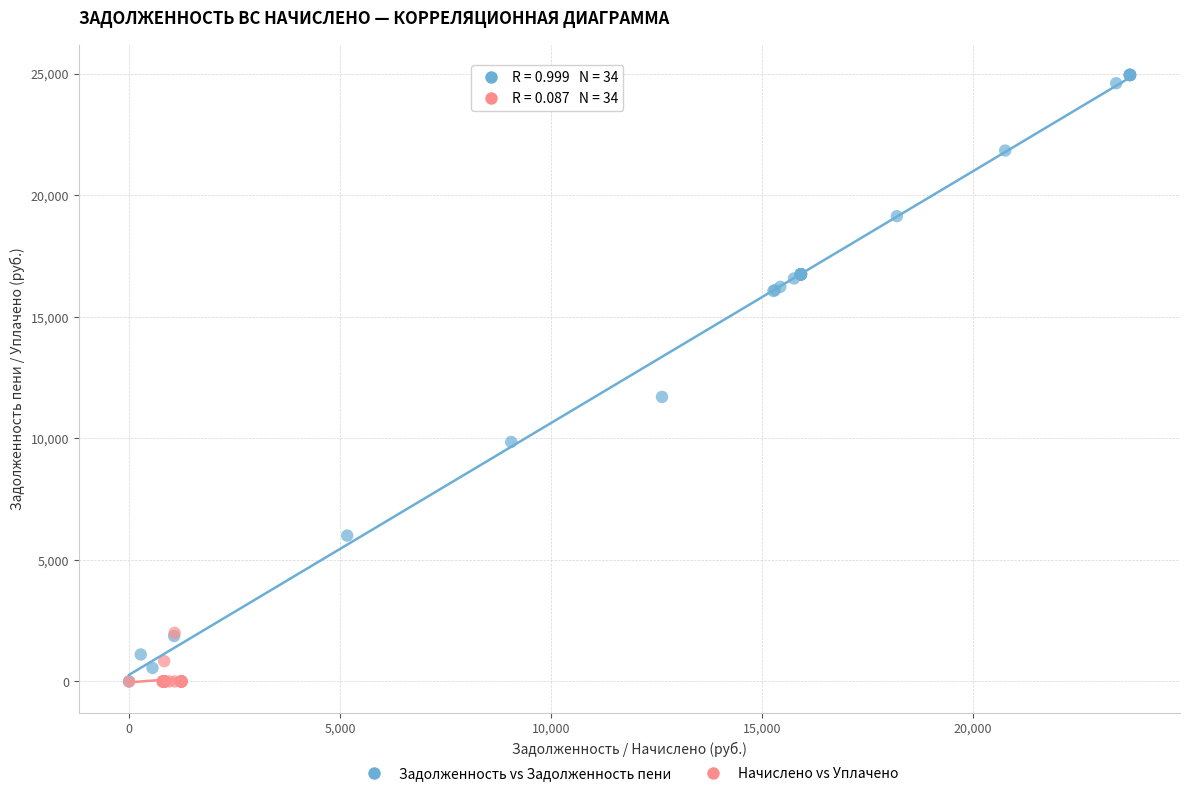

Which series has the largest Y range (max minus min)?

Задолженность vs Задолженность пени